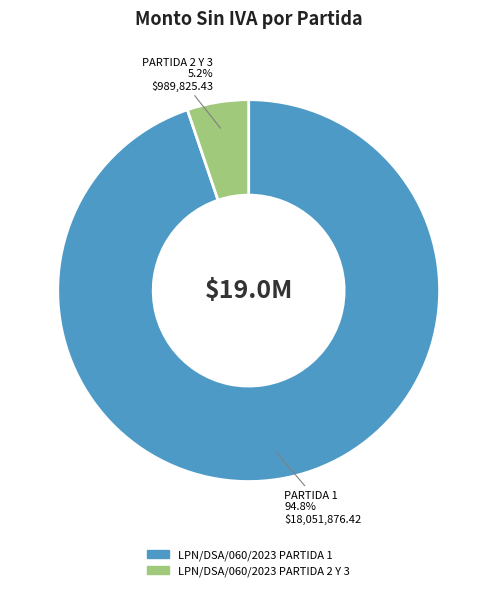

To the nearest percent, what portion does LPN/DSA/060/2023 PARTIDA 2 Y 3 represent?

5%